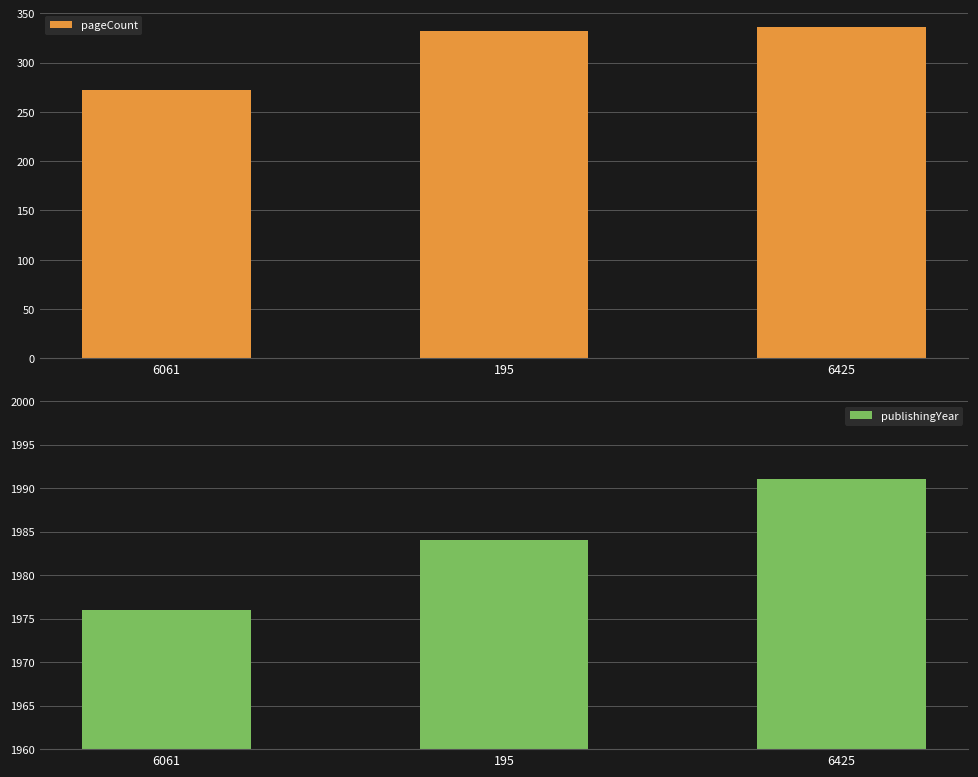

What is the average value of the publishingYear series?

1984